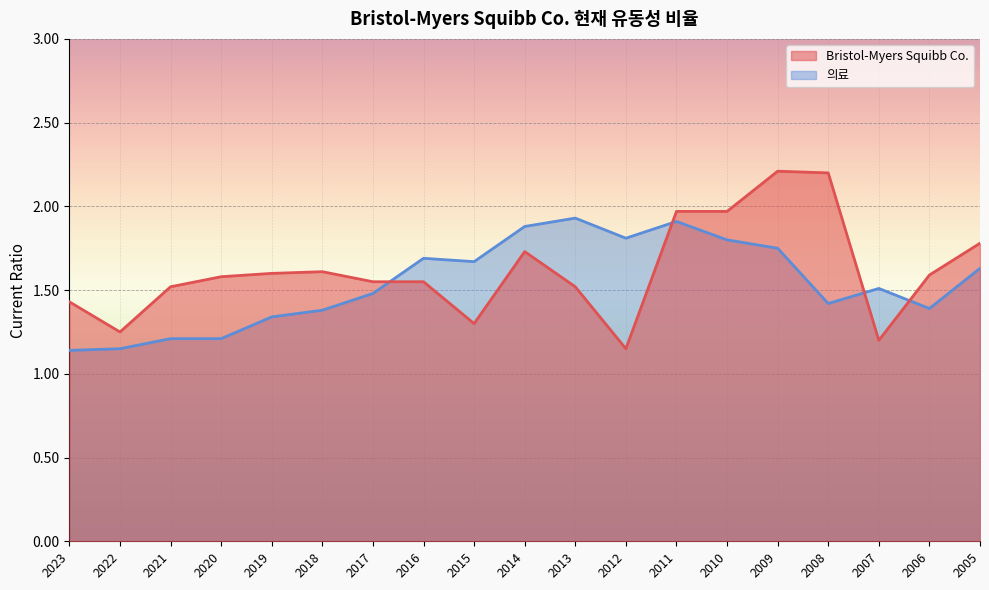

Is the value of Bristol-Myers Squibb Co. at 2008 greater than the value of 의료 at 2008?

Yes